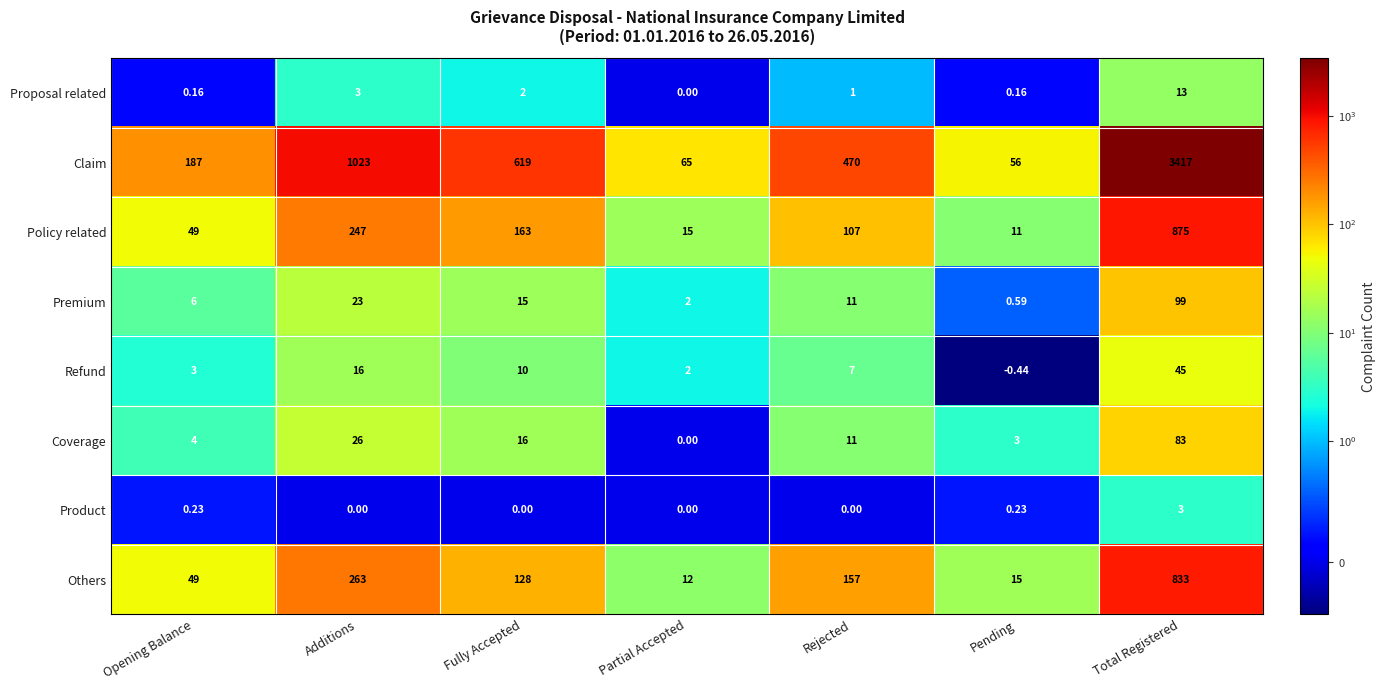

Which series changed the most between Additions and Total Registered?

Claim